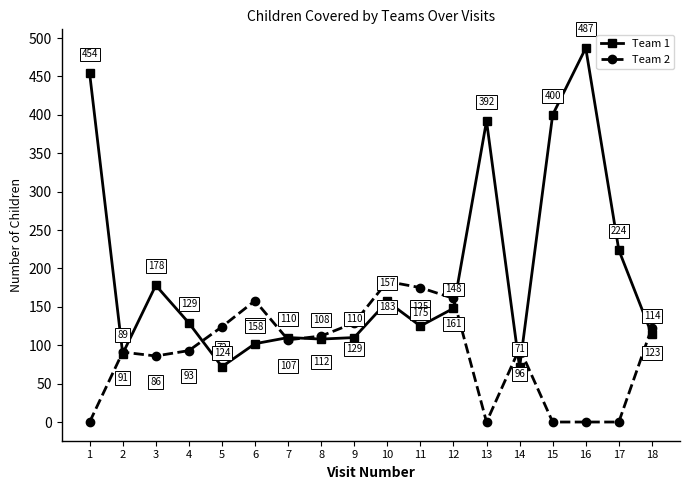

Does the chart display data point markers on the line(s)?

Yes